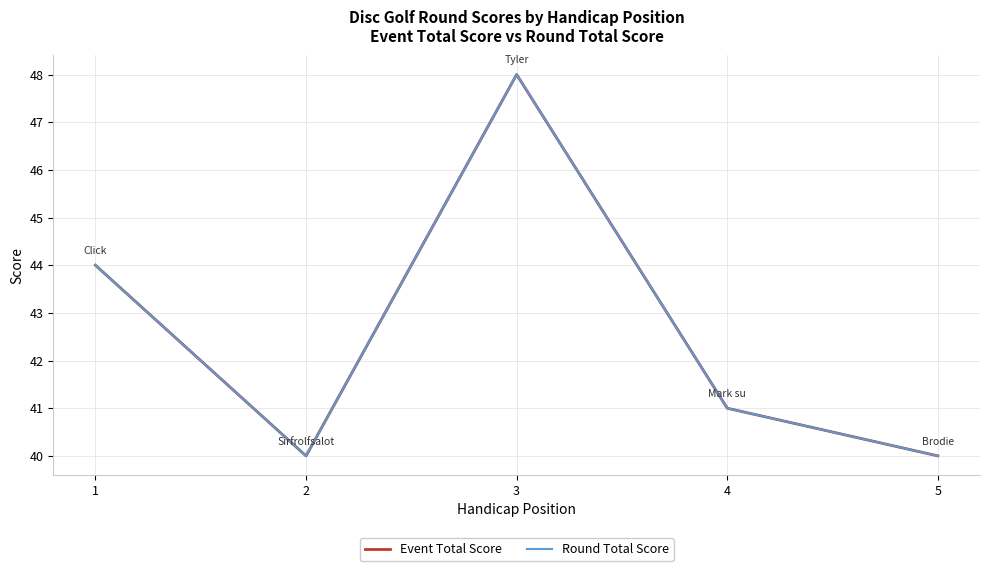

Which category has the lowest value across all series?

2